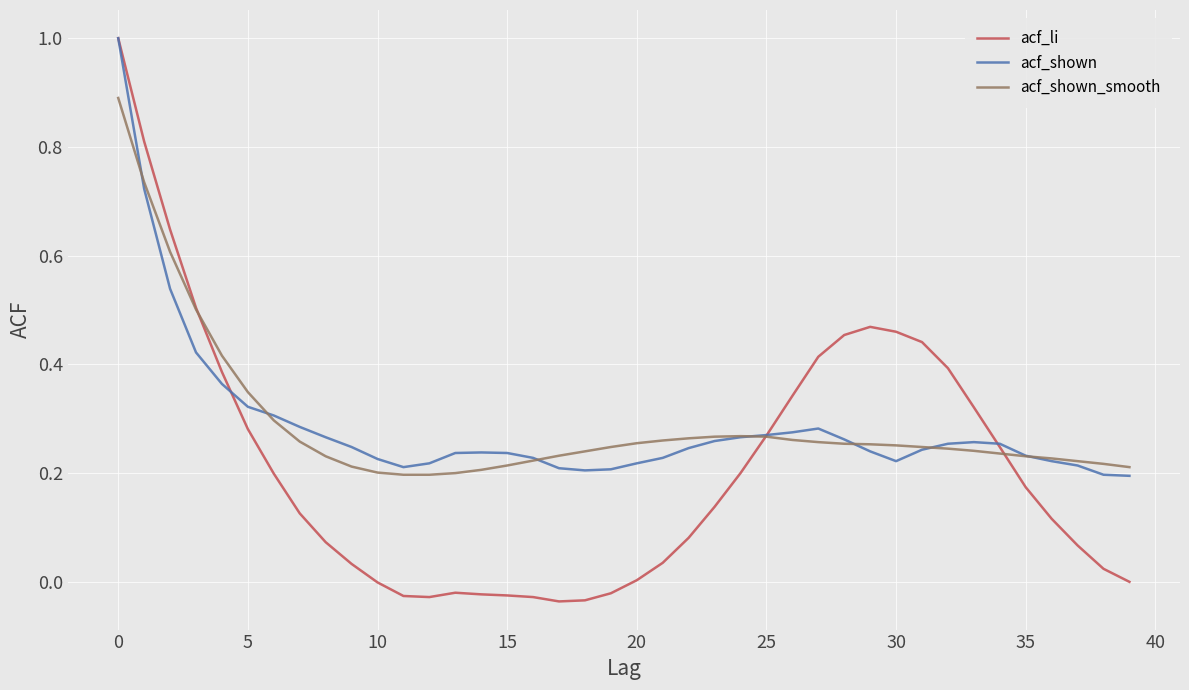

What is the highest value of the acf_shown_smooth series?

0.9